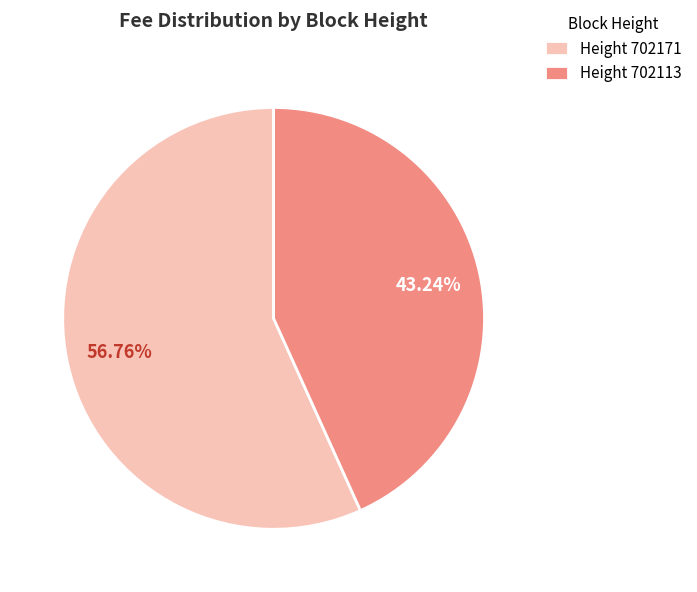

To the nearest percent, what is the average slice percentage?

50%